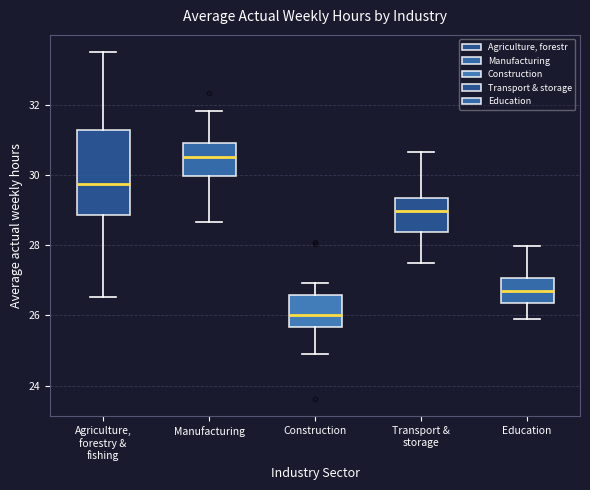

Which box has the highest median line?

Manufacturing